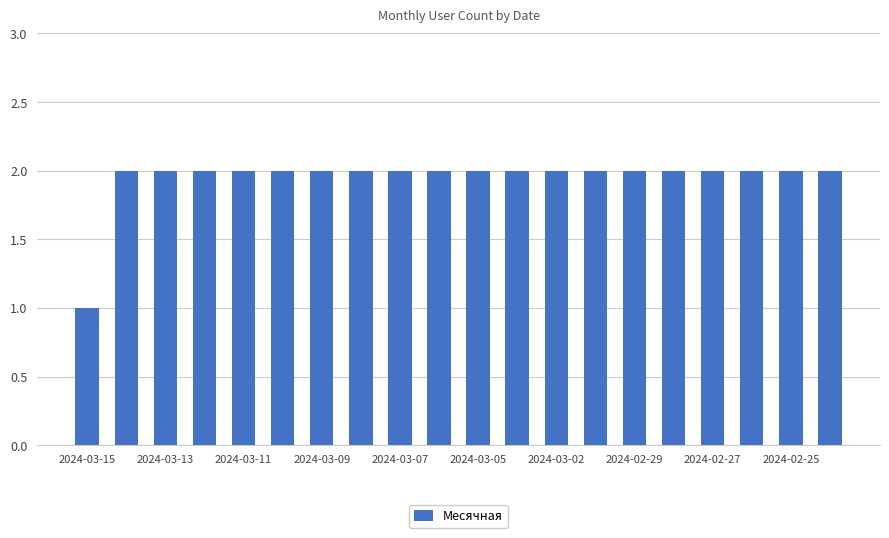

What is the value of the 7th bar from the left?

2